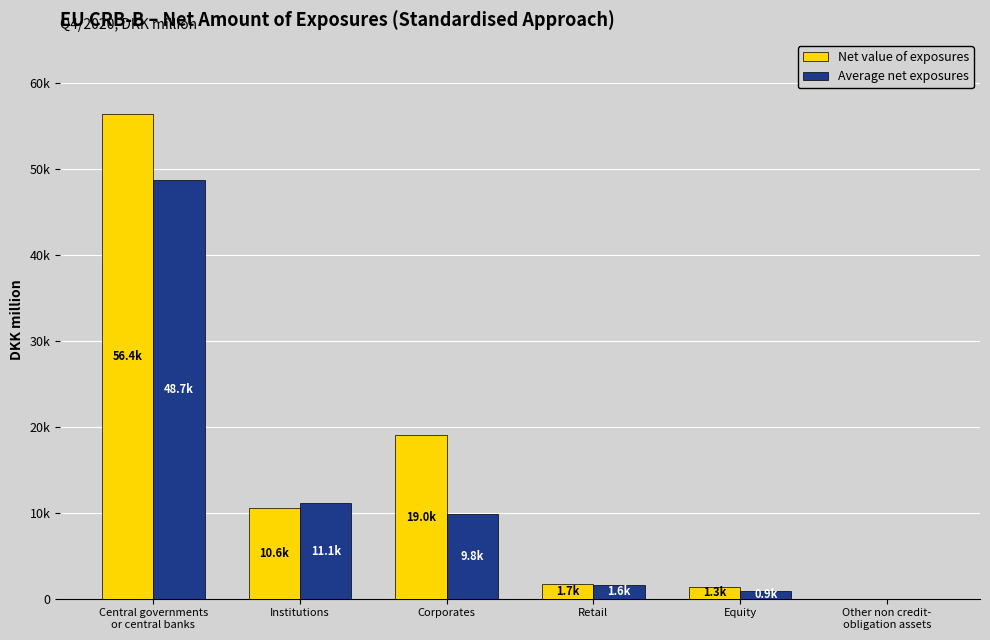

Reading left to right, extract all data points from this chart.

Net value of exposures: Central governments
or central banks=56350.2	Institutions=10559.3	Corporates=18995.8	Retail=1687.9	Equity=1335.0	Other non credit-
obligation assets=0.0
Average net exposures: Central governments
or central banks=48741.6	Institutions=11080.5	Corporates=9812.4	Retail=1555.2	Equity=873.2	Other non credit-
obligation assets=0.0